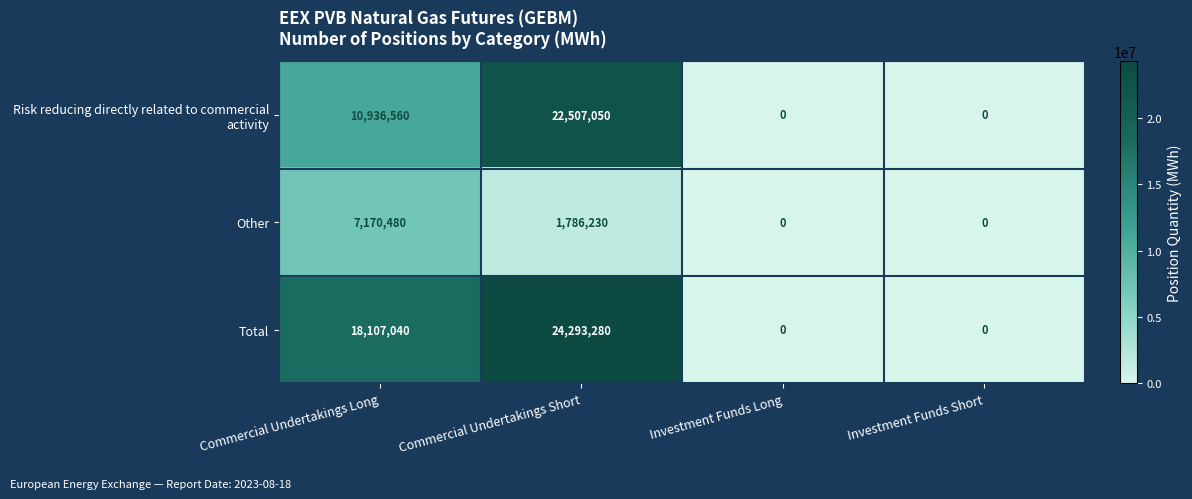

What is the difference between the second highest and minimum values in the Other series?

1786230